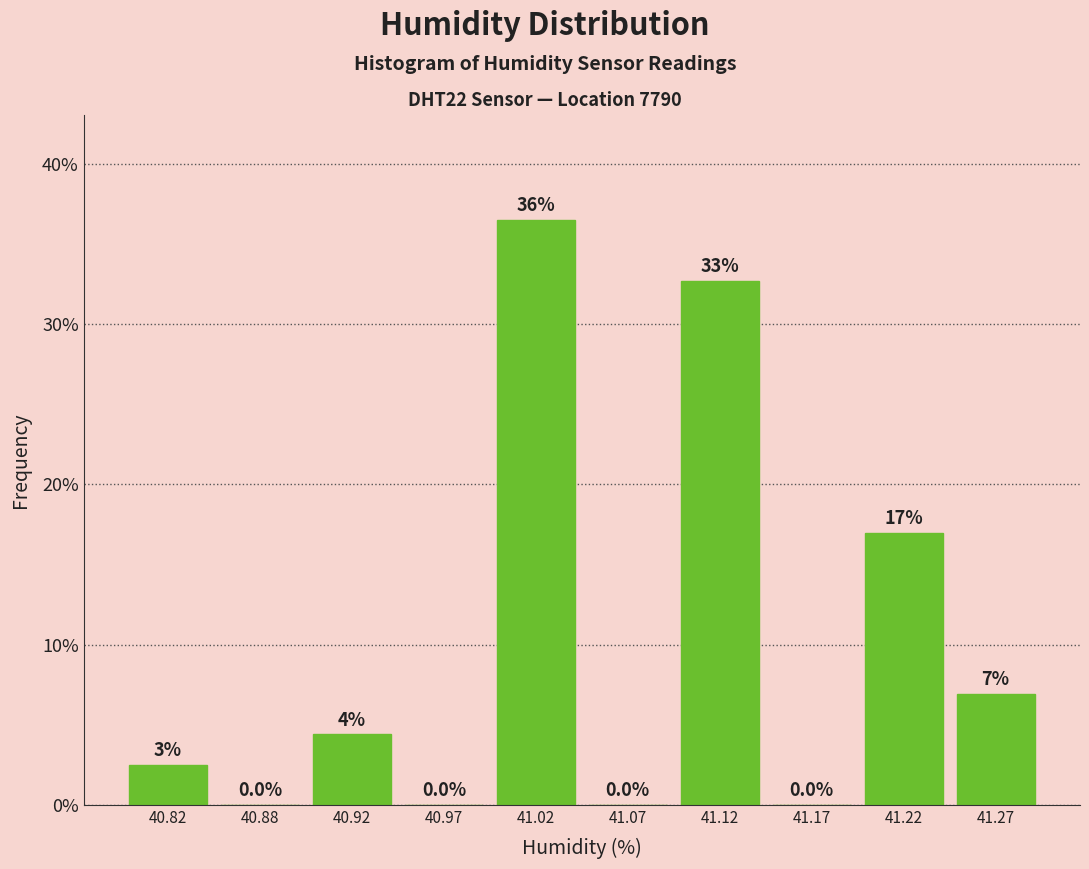

Which range on the x-axis has the tallest bar?

41.00 to 41.05